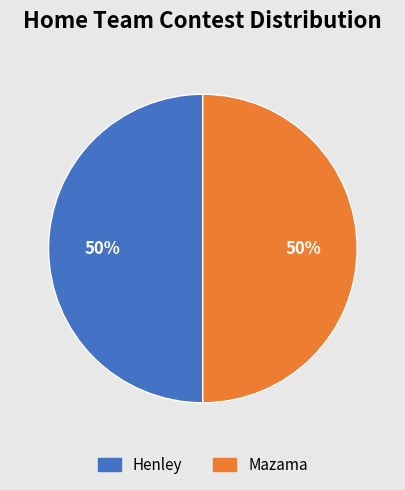

To the nearest percent, what portion does Henley represent?

50%